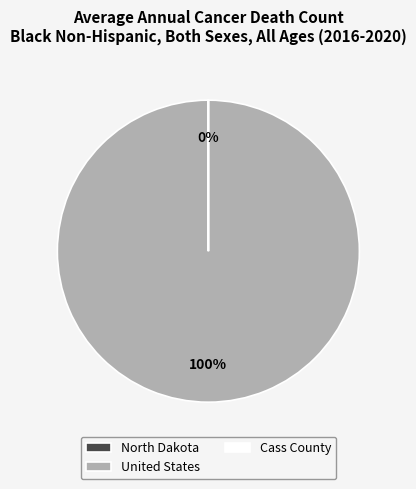

What is the largest slice in the pie chart?

United States